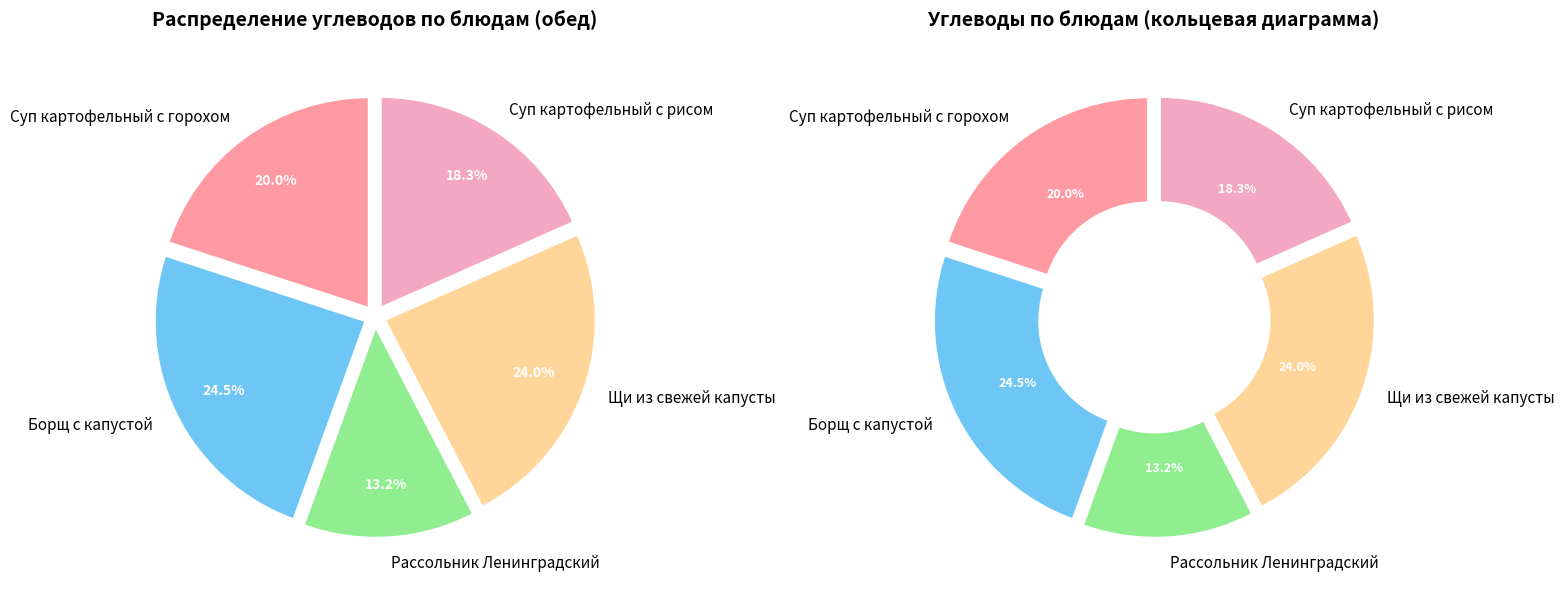

Which slice is the smallest?

Рассольник Ленинградский